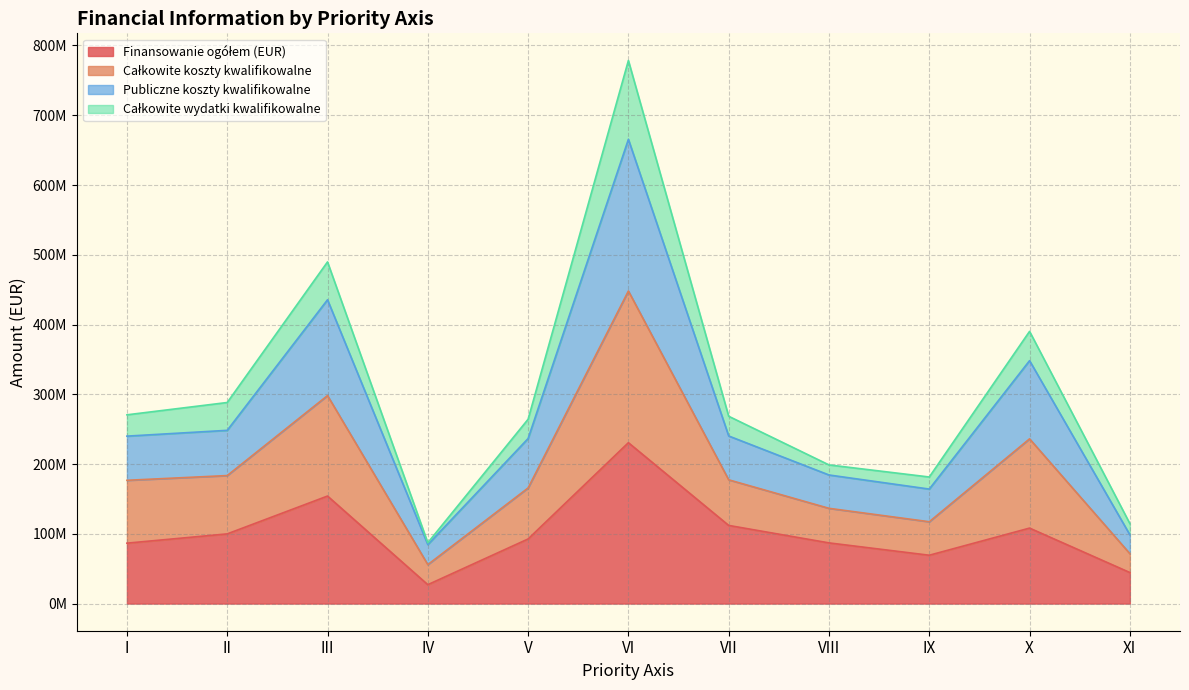

Where is the first local minimum for Całkowite koszty kwalifikowalne?

IV